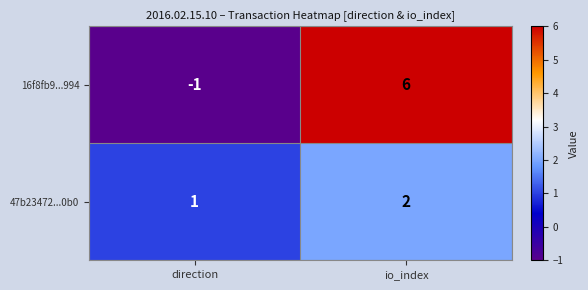

What is the difference between the maximum and minimum values in the 16f8fb9...994 series?

7